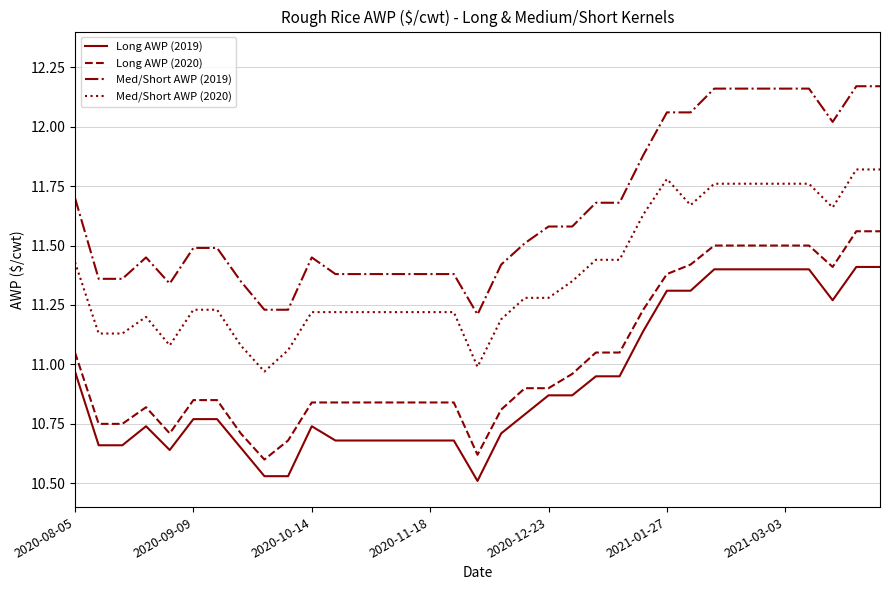

What is the difference between the maximum and minimum values in the Med/Short AWP (2019) series?

1.0